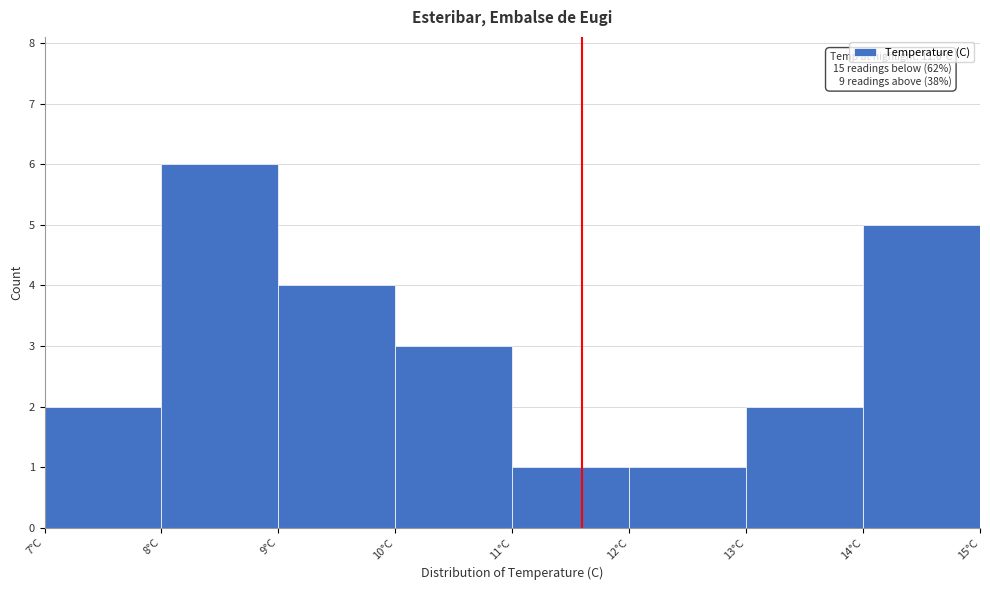

Which range on the x-axis has the tallest bar?

8 to 9